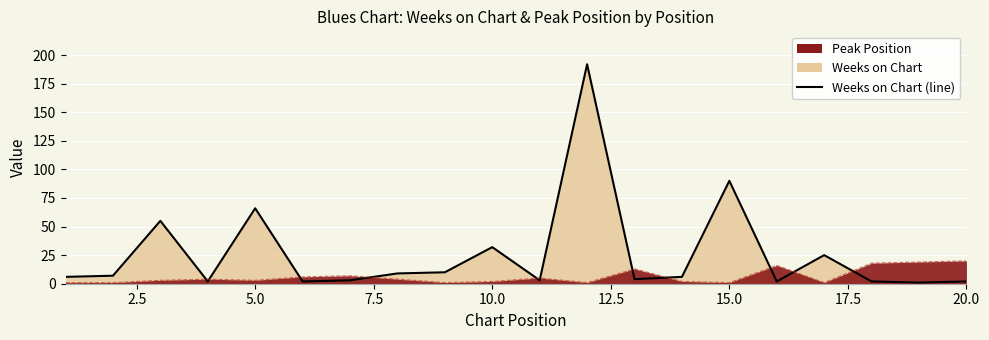

How many data points are less than 6?

9